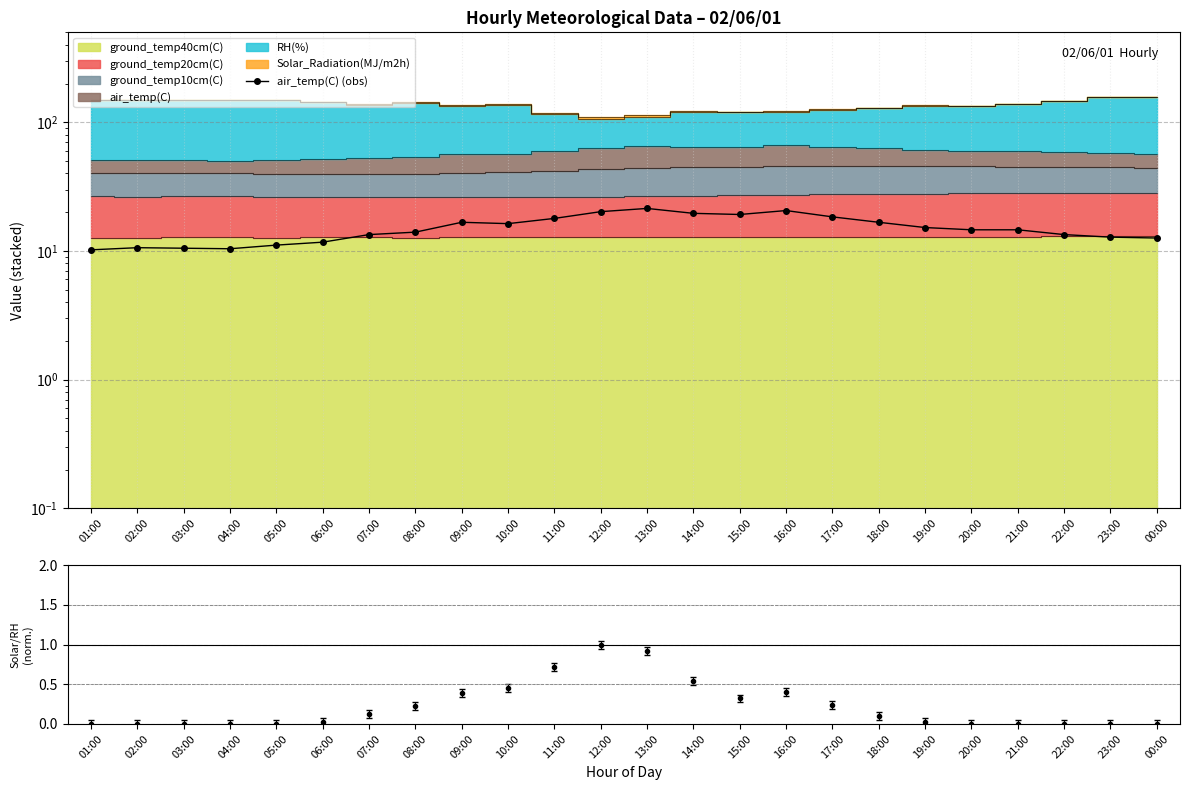

What position from the right is 07:00?

18